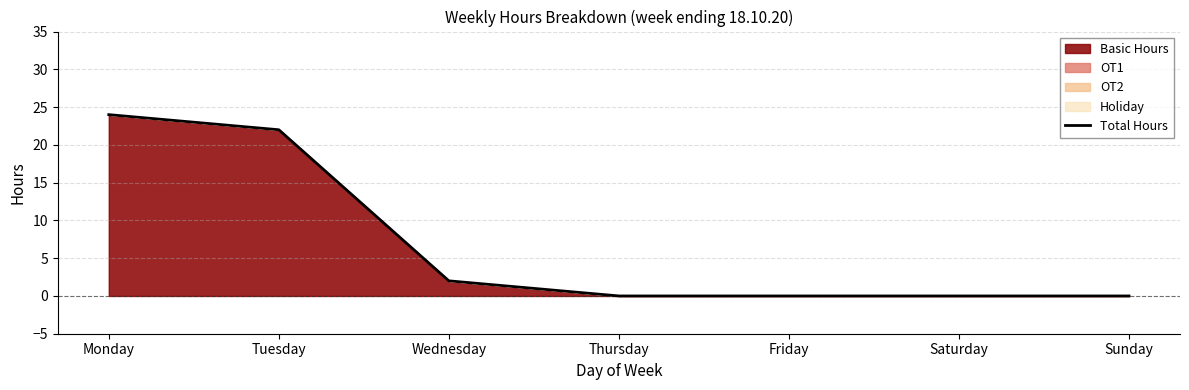

Which has a higher value, Friday or Sunday?

Friday